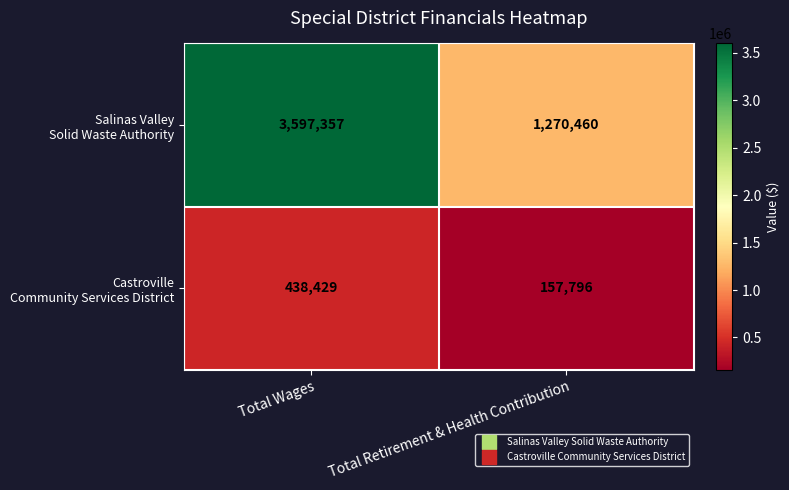

What is the spread (max minus min) of values at Total Retirement & Health Contribution?

1112664